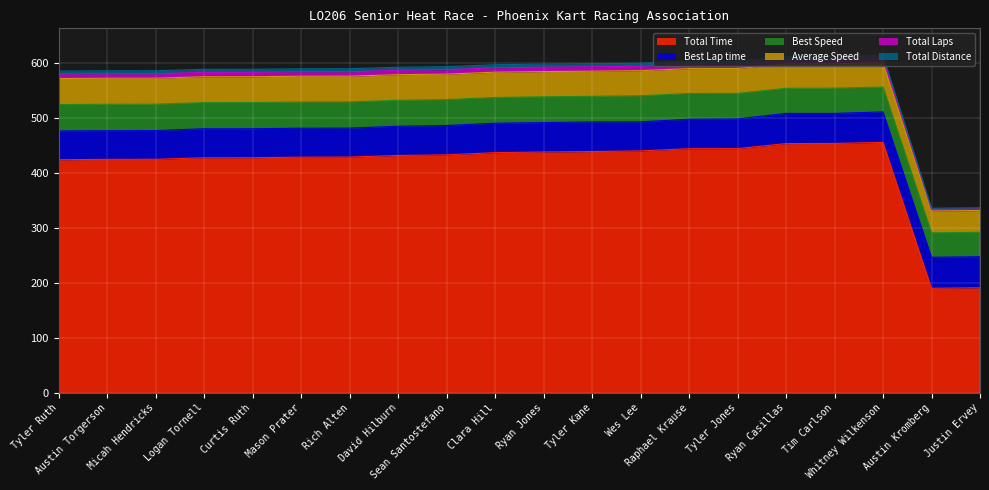

What is the value of the Total Time point at the 18th from the left?

456.1